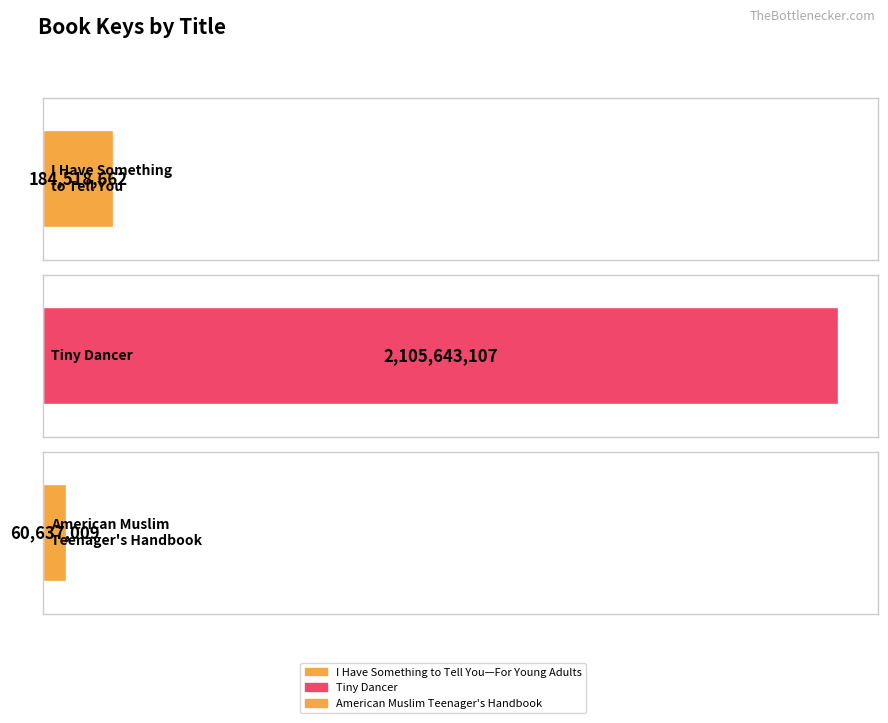

What is the label of the 1st bar from the right?

American Muslim Teenager's Handbook